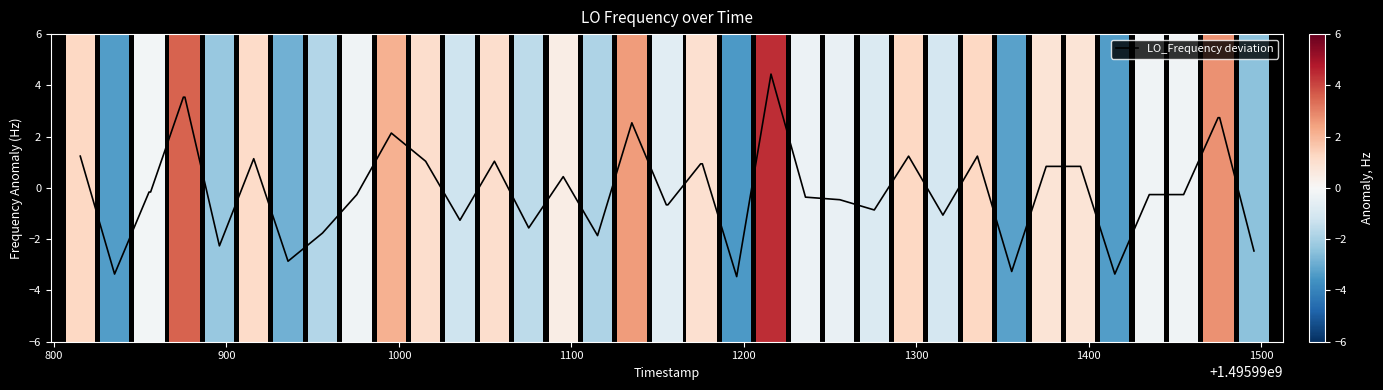

What is the maximum value shown in the chart?

4.4